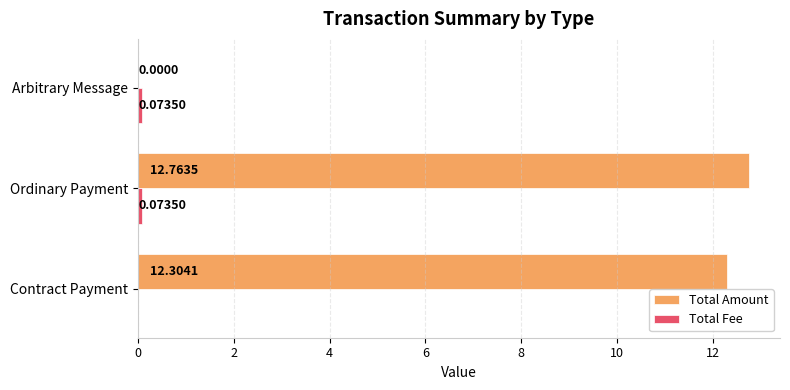

How many distinct data groups are displayed?

2